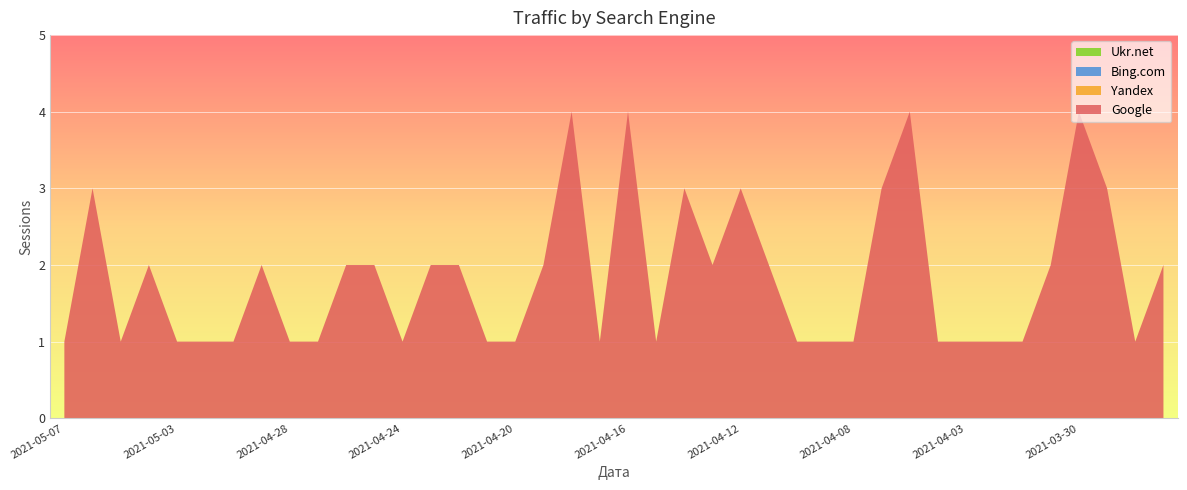

Reading right to left, extract all data points from this chart.

Google: 2021-03-26=2	2021-03-28=1	2021-03-29=3	2021-03-30=4	2021-03-31=2	2021-04-01=1	2021-04-02=1	2021-04-03=1	2021-04-05=1	2021-04-06=4	2021-04-07=3	2021-04-08=1	2021-04-09=1	2021-04-10=1	2021-04-11=2	2021-04-12=3	2021-04-13=2	2021-04-14=3	2021-04-15=1	2021-04-16=4	2021-04-17=1	2021-04-18=4	2021-04-19=2	2021-04-20=1	2021-04-21=1	2021-04-22=2	2021-04-23=2	2021-04-24=1	2021-04-25=2	2021-04-26=2	2021-04-27=1	2021-04-28=1	2021-04-30=2	2021-05-01=1	2021-05-02=1	2021-05-03=1	2021-05-04=2	2021-05-05=1	2021-05-06=3	2021-05-07=1
Yandex: 2021-03-26=0	2021-03-28=0	2021-03-29=0	2021-03-30=0	2021-03-31=0	2021-04-01=0	2021-04-02=0	2021-04-03=0	2021-04-05=0	2021-04-06=0	2021-04-07=0	2021-04-08=0	2021-04-09=0	2021-04-10=0	2021-04-11=0	2021-04-12=0	2021-04-13=0	2021-04-14=0	2021-04-15=0	2021-04-16=0	2021-04-17=0	2021-04-18=0	2021-04-19=0	2021-04-20=0	2021-04-21=0	2021-04-22=0	2021-04-23=0	2021-04-24=0	2021-04-25=0	2021-04-26=0	2021-04-27=0	2021-04-28=0	2021-04-30=0	2021-05-01=0	2021-05-02=0	2021-05-03=0	2021-05-04=0	2021-05-05=0	2021-05-06=0	2021-05-07=0
Bing.com: 2021-03-26=0	2021-03-28=0	2021-03-29=0	2021-03-30=0	2021-03-31=0	2021-04-01=0	2021-04-02=0	2021-04-03=0	2021-04-05=0	2021-04-06=0	2021-04-07=0	2021-04-08=0	2021-04-09=0	2021-04-10=0	2021-04-11=0	2021-04-12=0	2021-04-13=0	2021-04-14=0	2021-04-15=0	2021-04-16=0	2021-04-17=0	2021-04-18=0	2021-04-19=0	2021-04-20=0	2021-04-21=0	2021-04-22=0	2021-04-23=0	2021-04-24=0	2021-04-25=0	2021-04-26=0	2021-04-27=0	2021-04-28=0	2021-04-30=0	2021-05-01=0	2021-05-02=0	2021-05-03=0	2021-05-04=0	2021-05-05=0	2021-05-06=0	2021-05-07=0
Ukr.net: 2021-03-26=0	2021-03-28=0	2021-03-29=0	2021-03-30=0	2021-03-31=0	2021-04-01=0	2021-04-02=0	2021-04-03=0	2021-04-05=0	2021-04-06=0	2021-04-07=0	2021-04-08=0	2021-04-09=0	2021-04-10=0	2021-04-11=0	2021-04-12=0	2021-04-13=0	2021-04-14=0	2021-04-15=0	2021-04-16=0	2021-04-17=0	2021-04-18=0	2021-04-19=0	2021-04-20=0	2021-04-21=0	2021-04-22=0	2021-04-23=0	2021-04-24=0	2021-04-25=0	2021-04-26=0	2021-04-27=0	2021-04-28=0	2021-04-30=0	2021-05-01=0	2021-05-02=0	2021-05-03=0	2021-05-04=0	2021-05-05=0	2021-05-06=0	2021-05-07=0